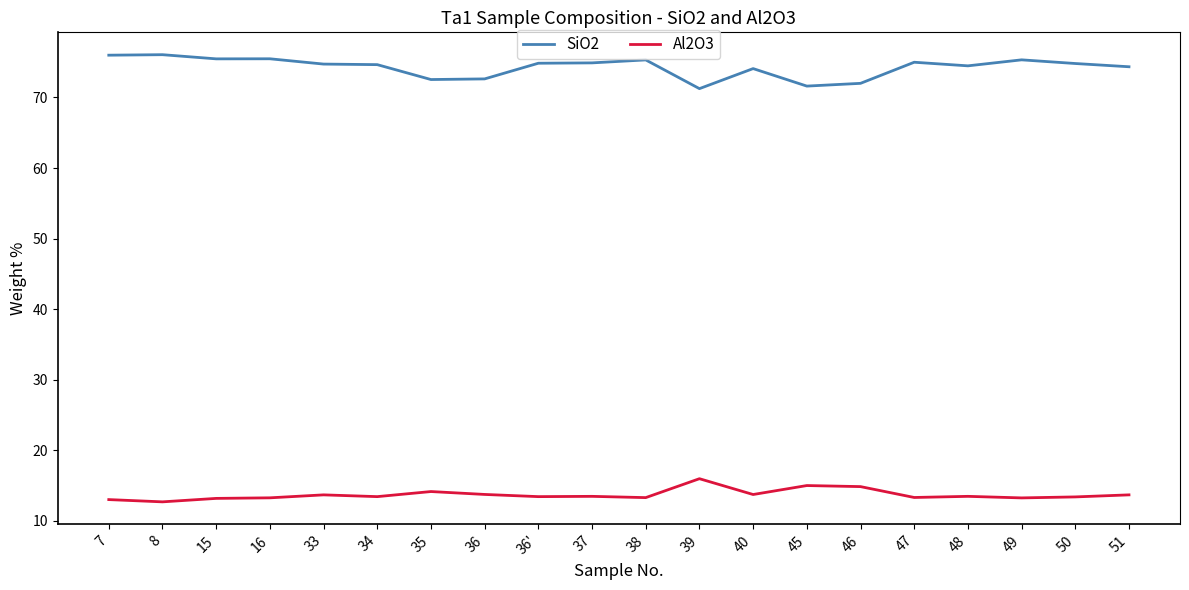

What is the difference between the SiO2 values at 37 and 46?

2.9